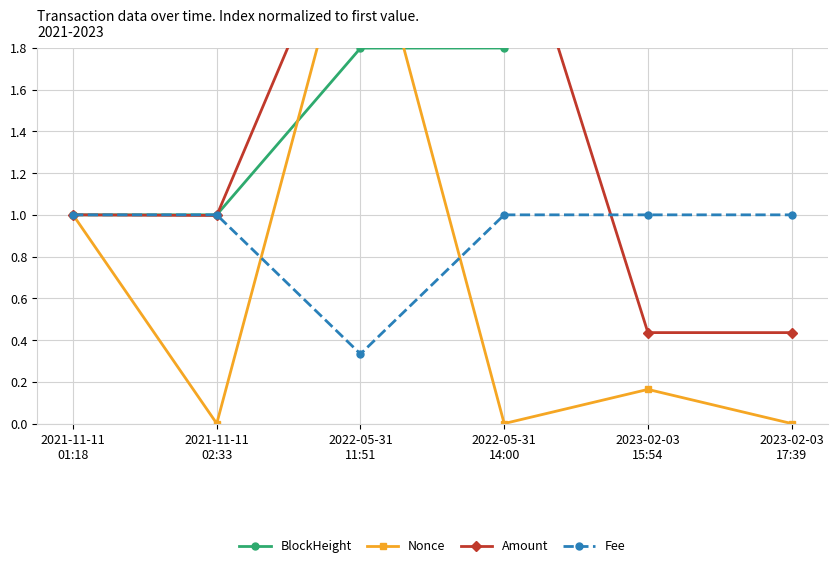

Does the chart display data point markers on the line(s)?

Yes